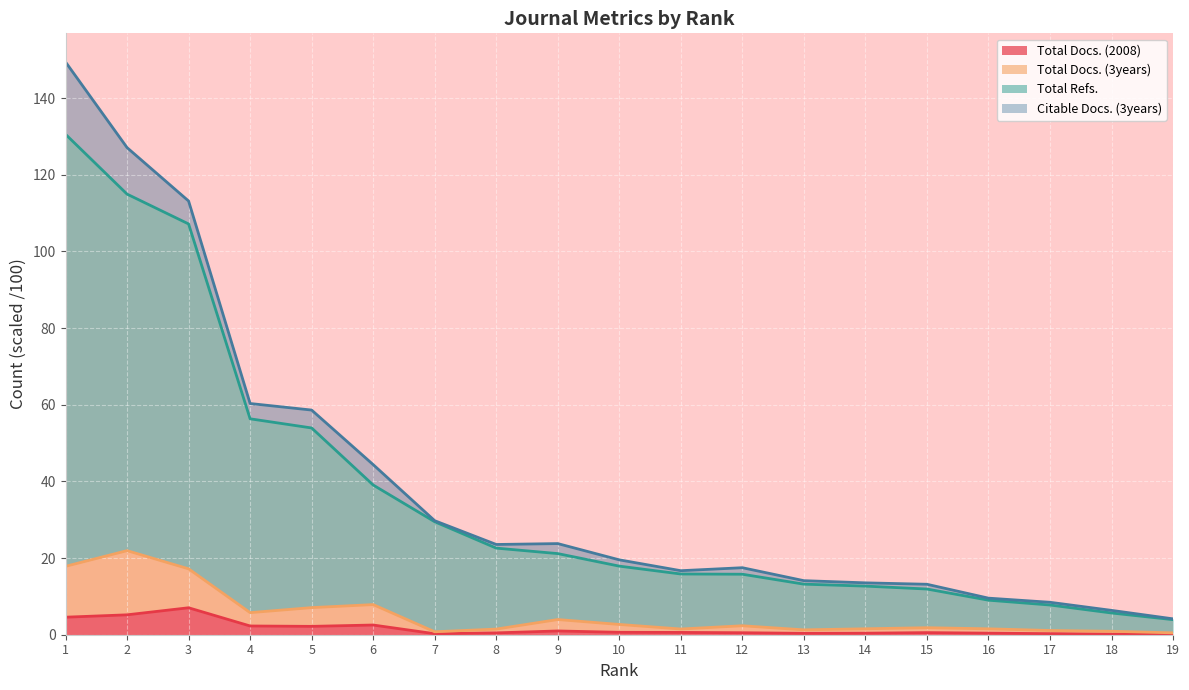

True or false: Total Docs. (2008) has a value of 0.3 at 17.

True